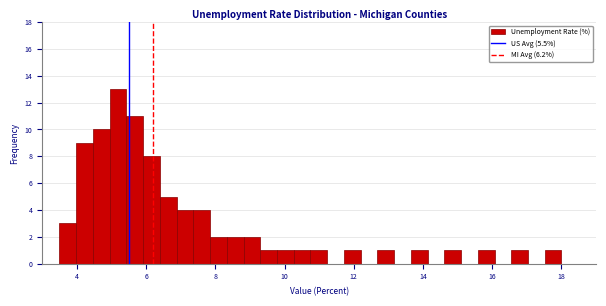

Around what value on the x-axis is the tallest bar? Give the approximate position of its centre, as read against the axis.

5.2